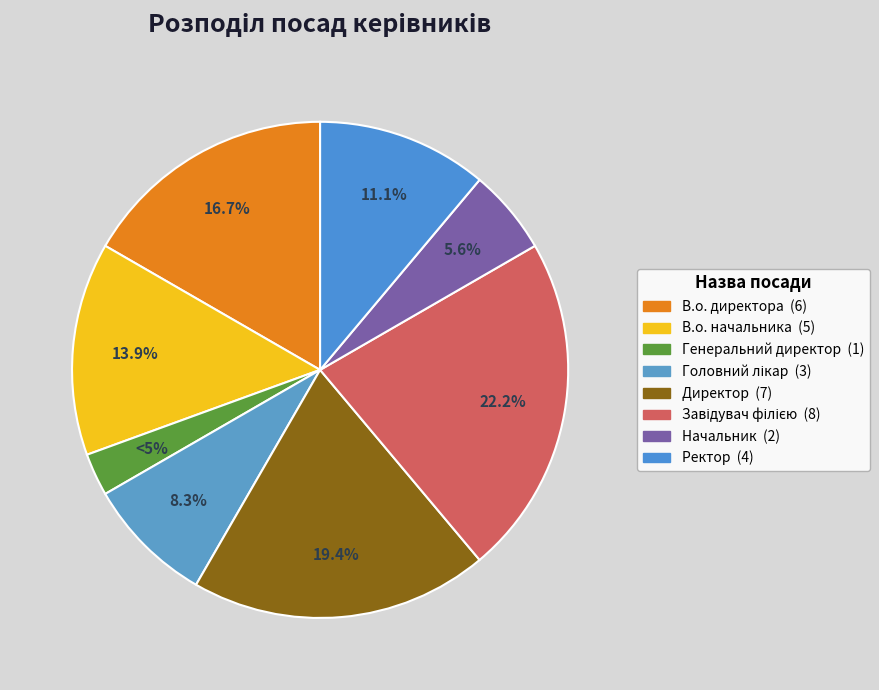

Is Генеральний директор the majority of the pie?

No